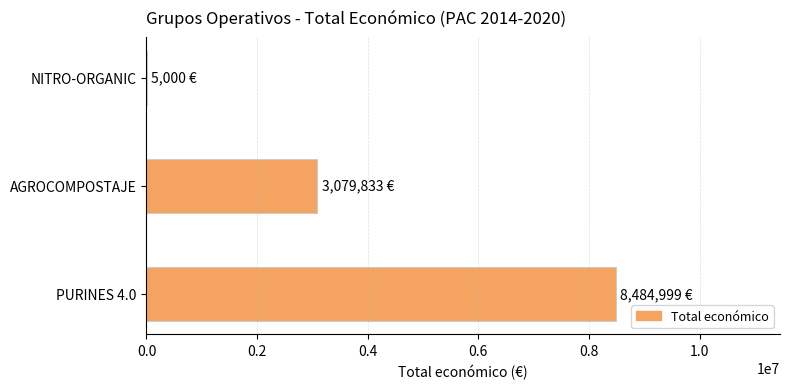

Reading bottom to top, list all the values displayed in this chart.

PURINES 4.0=8484999	AGROCOMPOSTAJE=3079833	NITRO-ORGANIC=5000